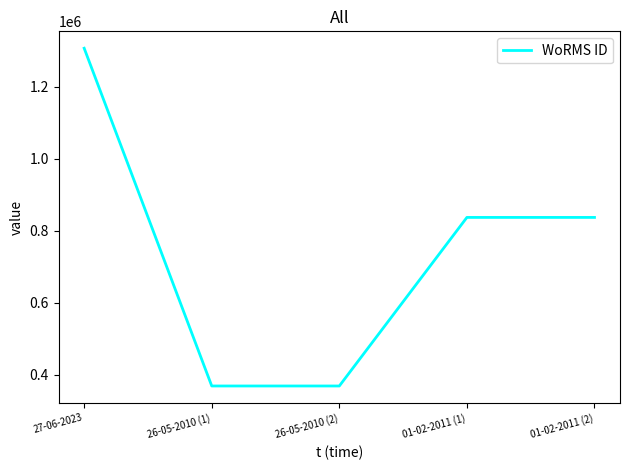

Approximately how many times larger is the value at 01-02-2011 (1) compared to 26-05-2010 (1)?

2.3